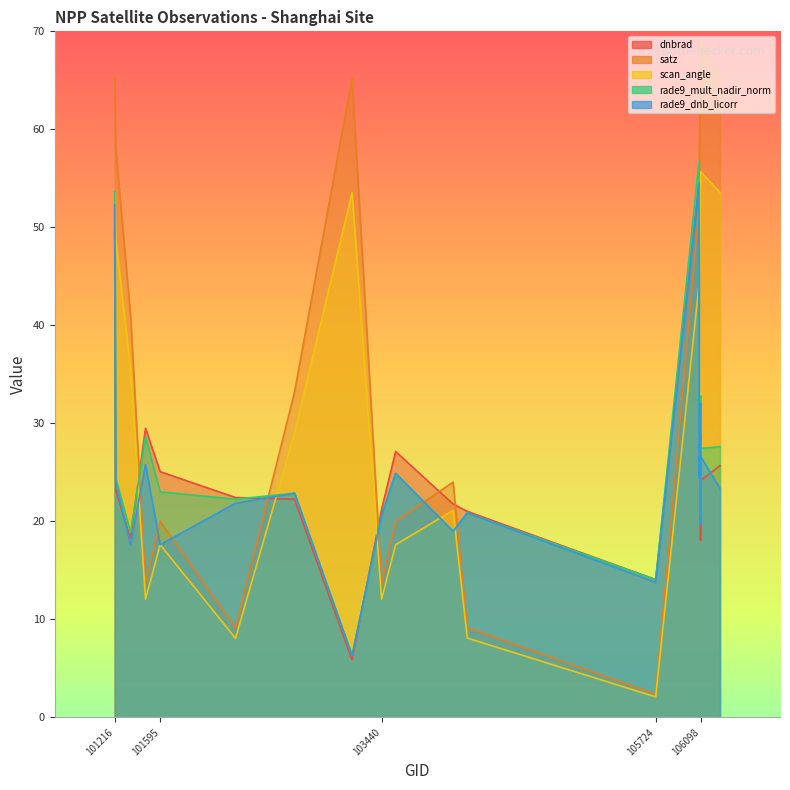

What is the difference between the second highest and second lowest values in the dnbrad series?

35.8